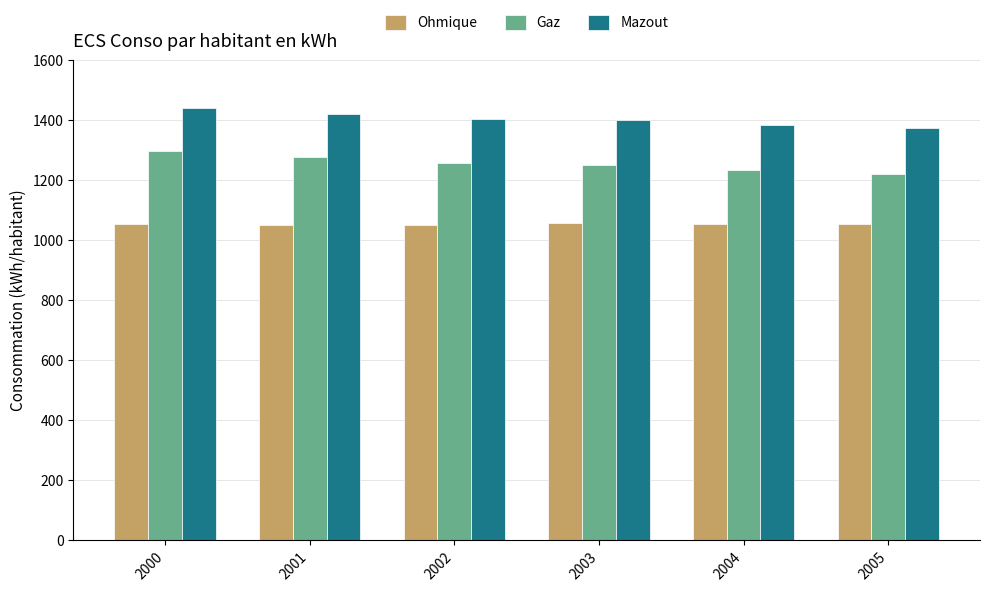

What is the maximum value shown in the chart?

1442.0